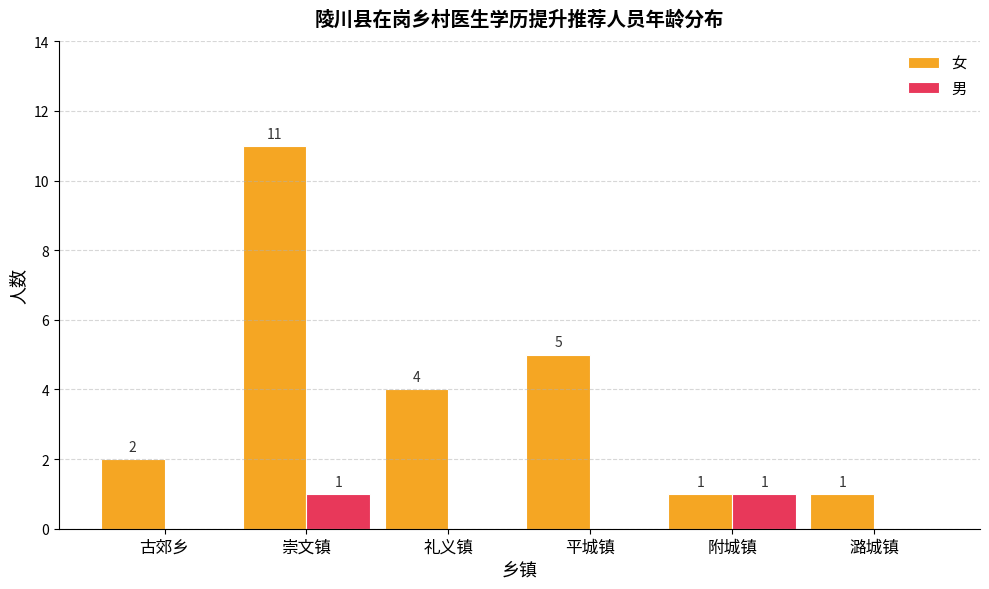

Which category has the highest value across all series?

崇文镇